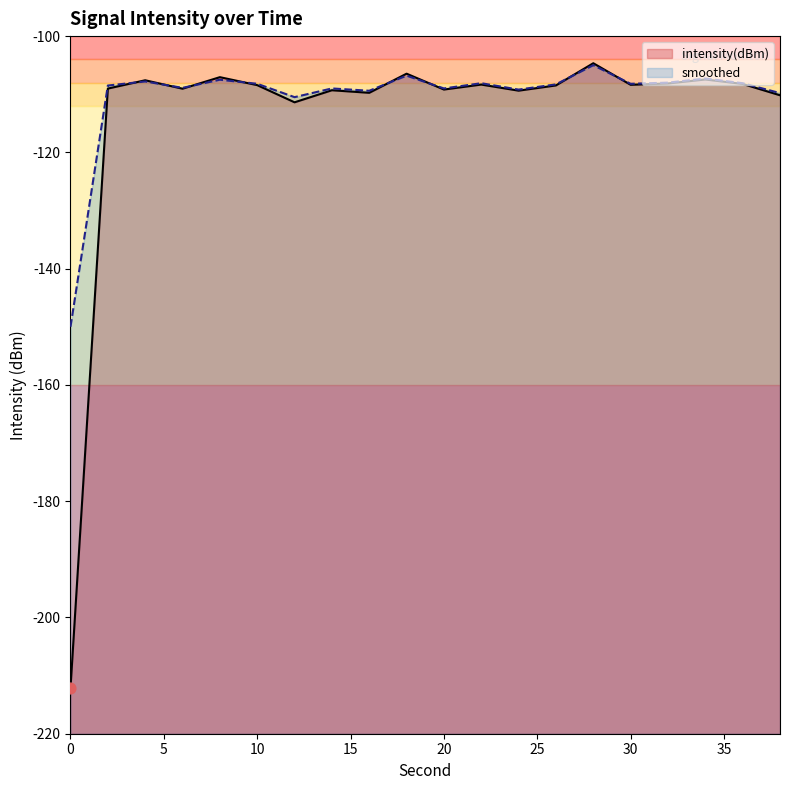

At which category is the sum across all series the highest?

28